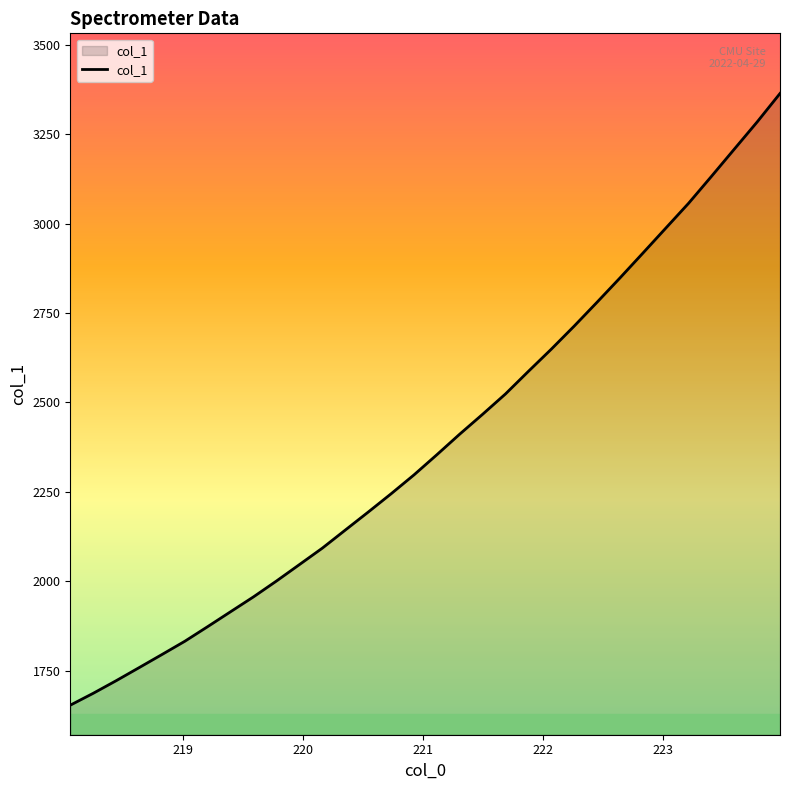

What is the minimum value shown in the chart?

1653.3